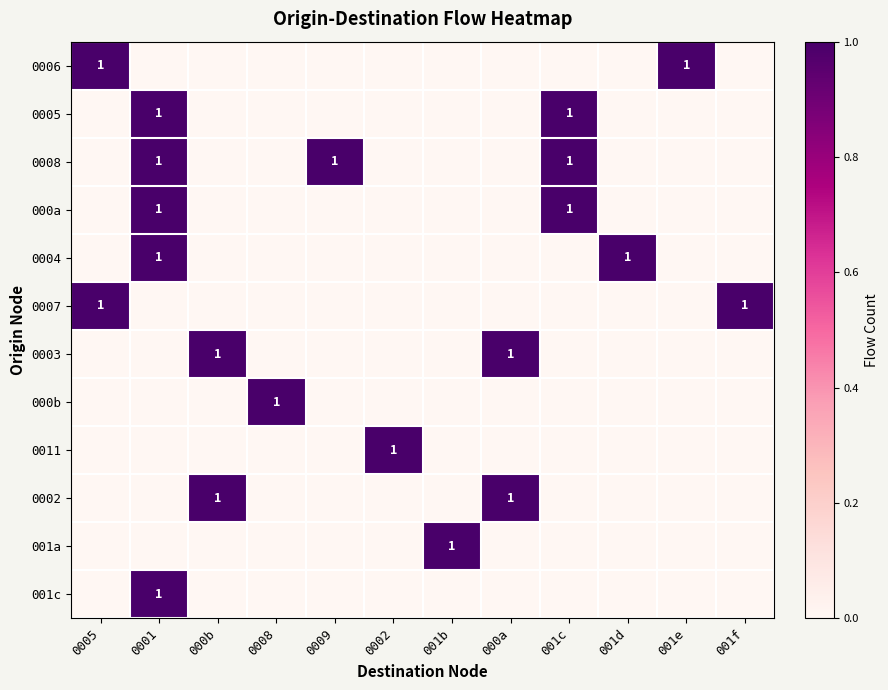

What is the difference between the highest and lowest values at 001b?

1